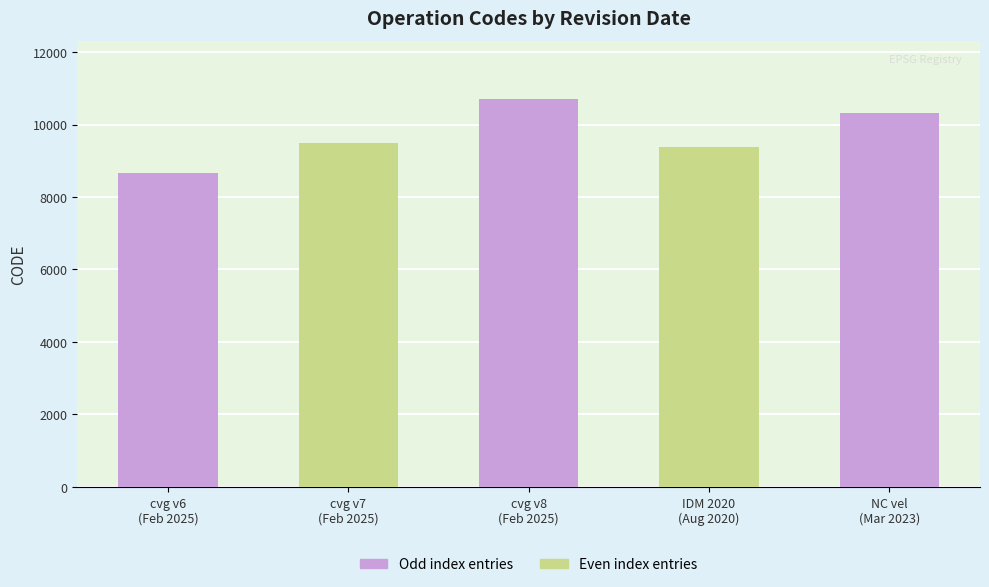

Is it true that the value at February 19, 2025 is 8676?

True